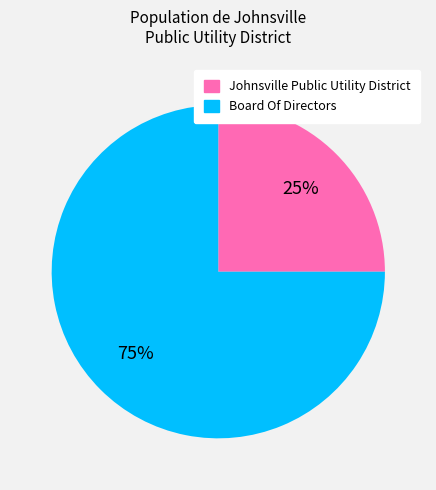

How many segments does this pie chart have?

2